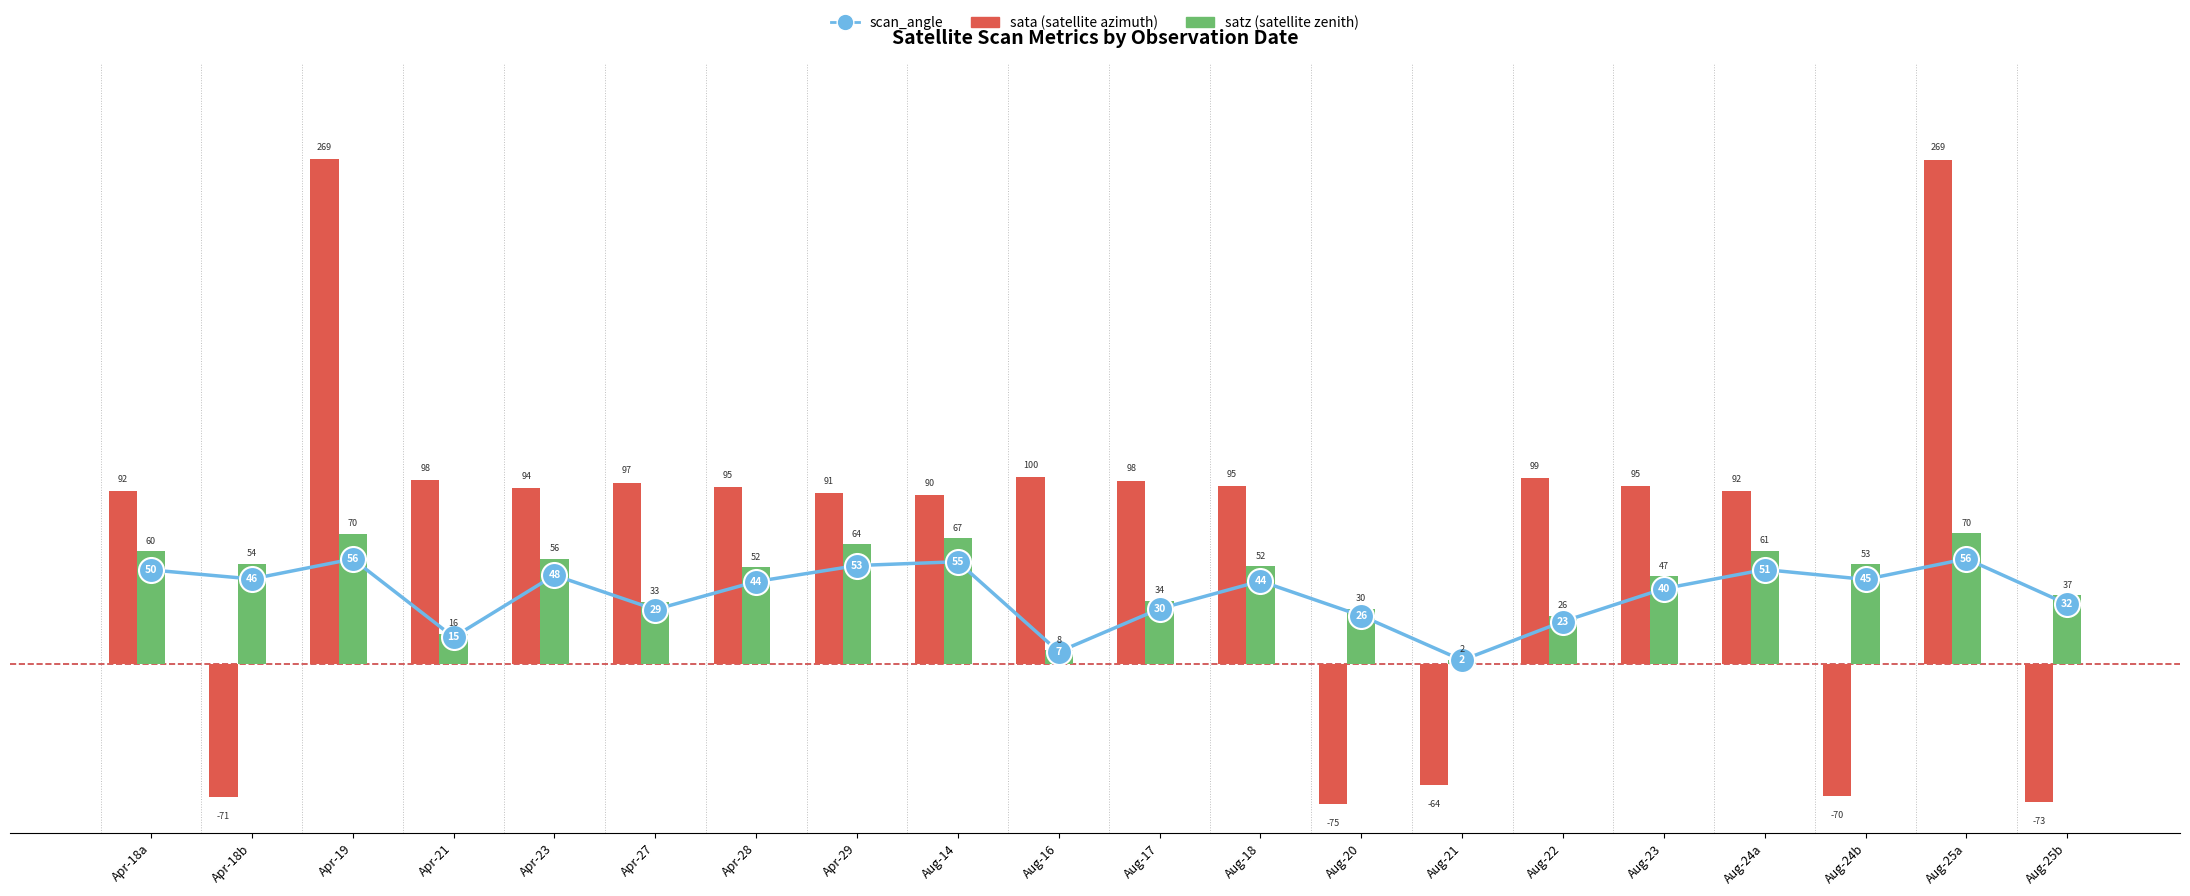

How many data points in scan_angle are less than 44?

9